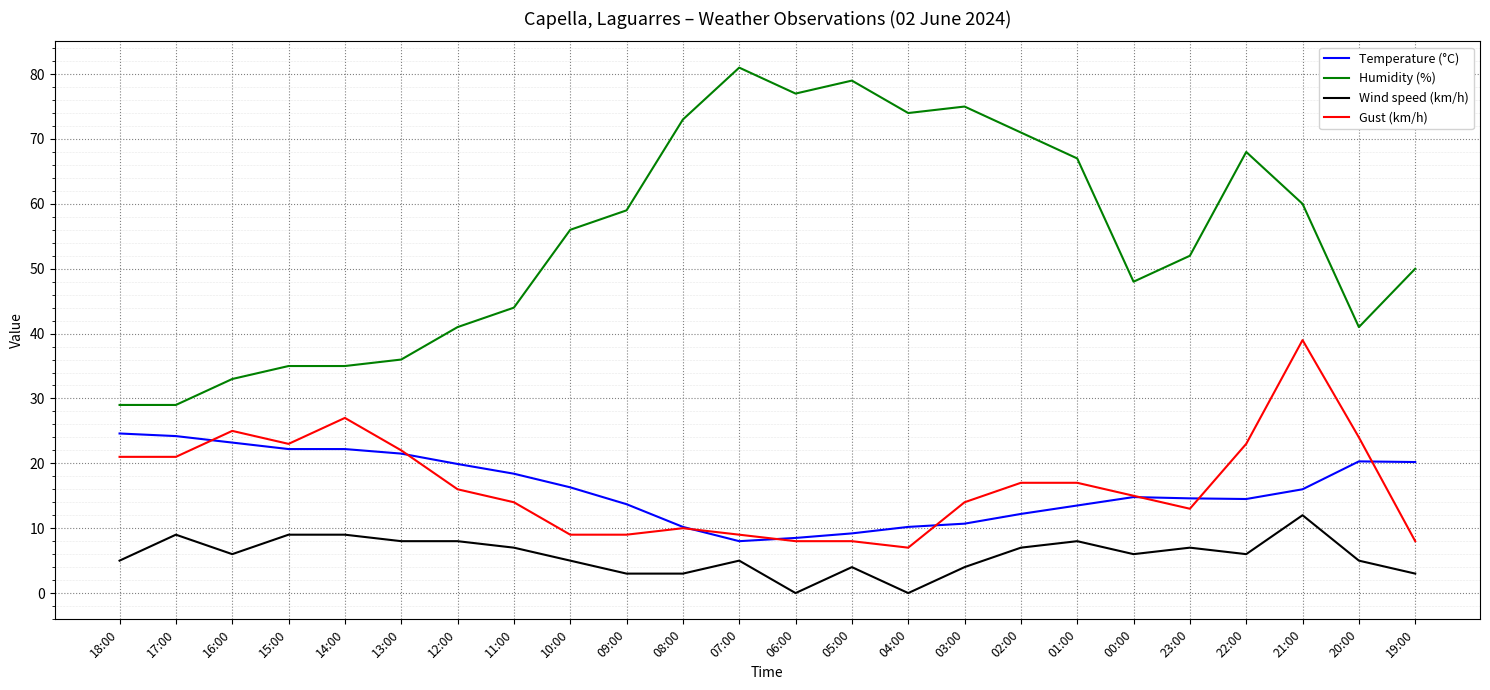

What is the difference between the highest and lowest values at 19:00?

47.0